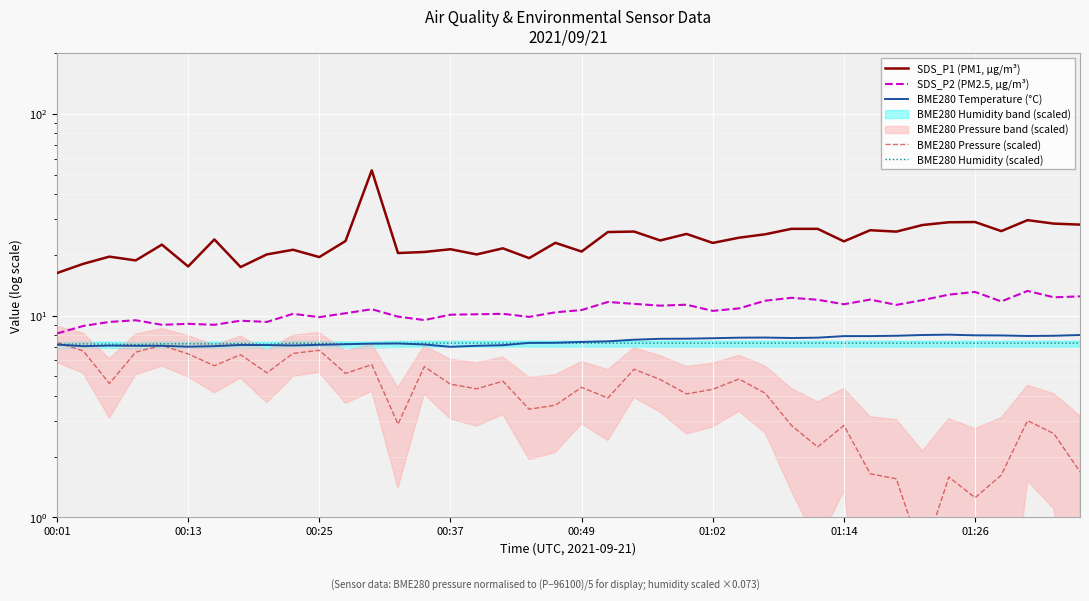

What is the sum of all SDS_P1 (PM1, µg/m³) values?

960.1